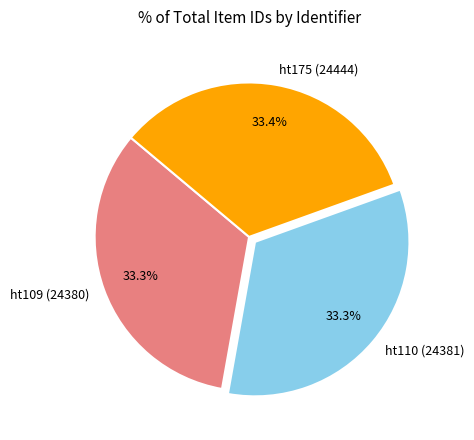

Approximately how many times larger is the value at ht175 (24444) compared to ht109 (24380)?

1.0